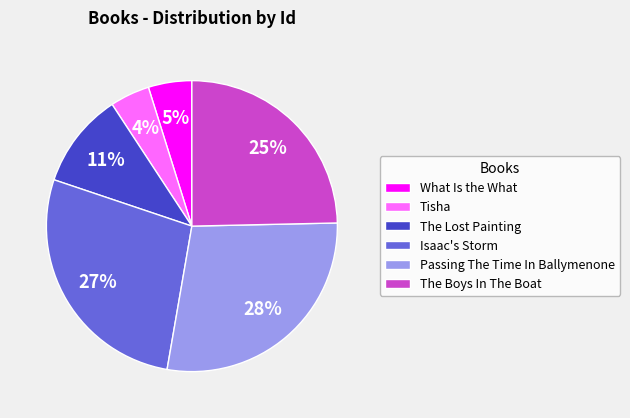

What is the largest slice in the pie chart?

Passing The Time In Ballymenone